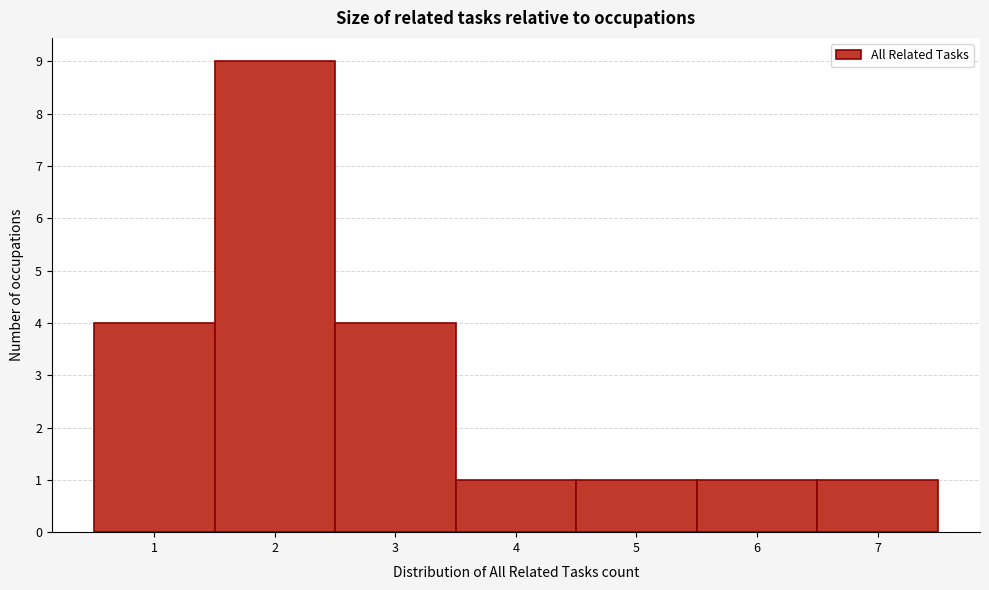

Reading left to right, transcribe this chart: for each bar, give the range it covers on the x-axis and its height. The values are not printed on the chart, so give them approximately, as read against the axis.

0.5 to 1.5: 4
1.5 to 2.5: 9
2.5 to 3.5: 4
3.5 to 4.5: 1
4.5 to 5.5: 1
5.5 to 6.5: 1
6.5 to 7.5: 1